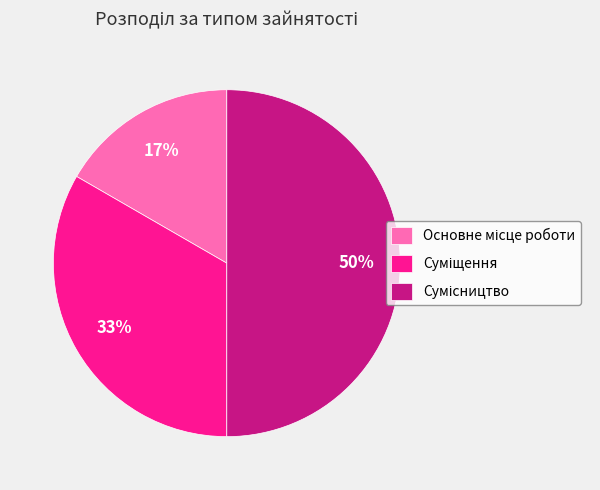

How many segments does this pie chart have?

3